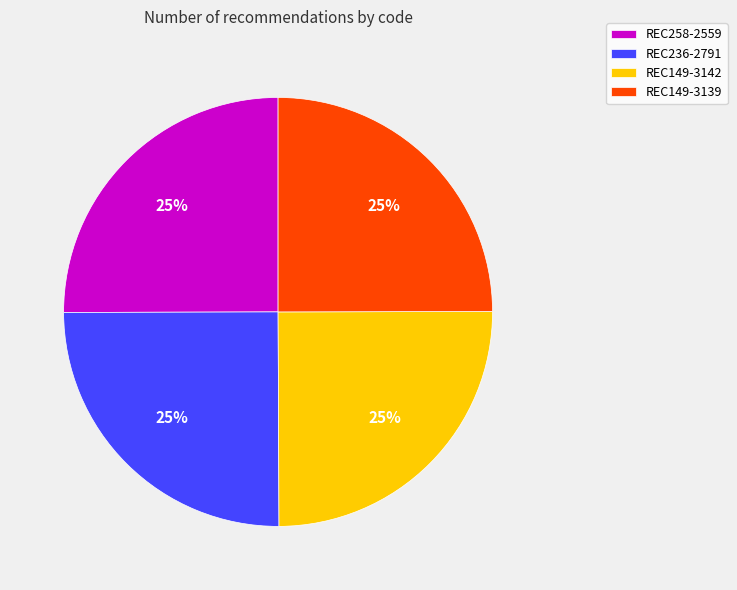

To the nearest percent, what percentage of the pie is REC149-3142?

25%